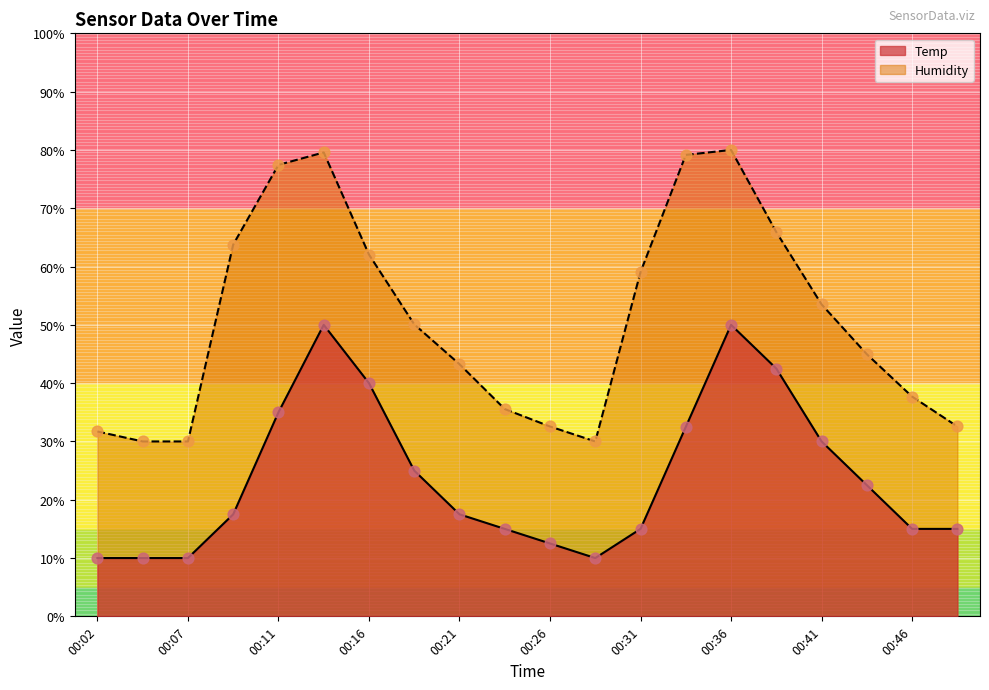

Which series has the largest total across all categories?

Humidity